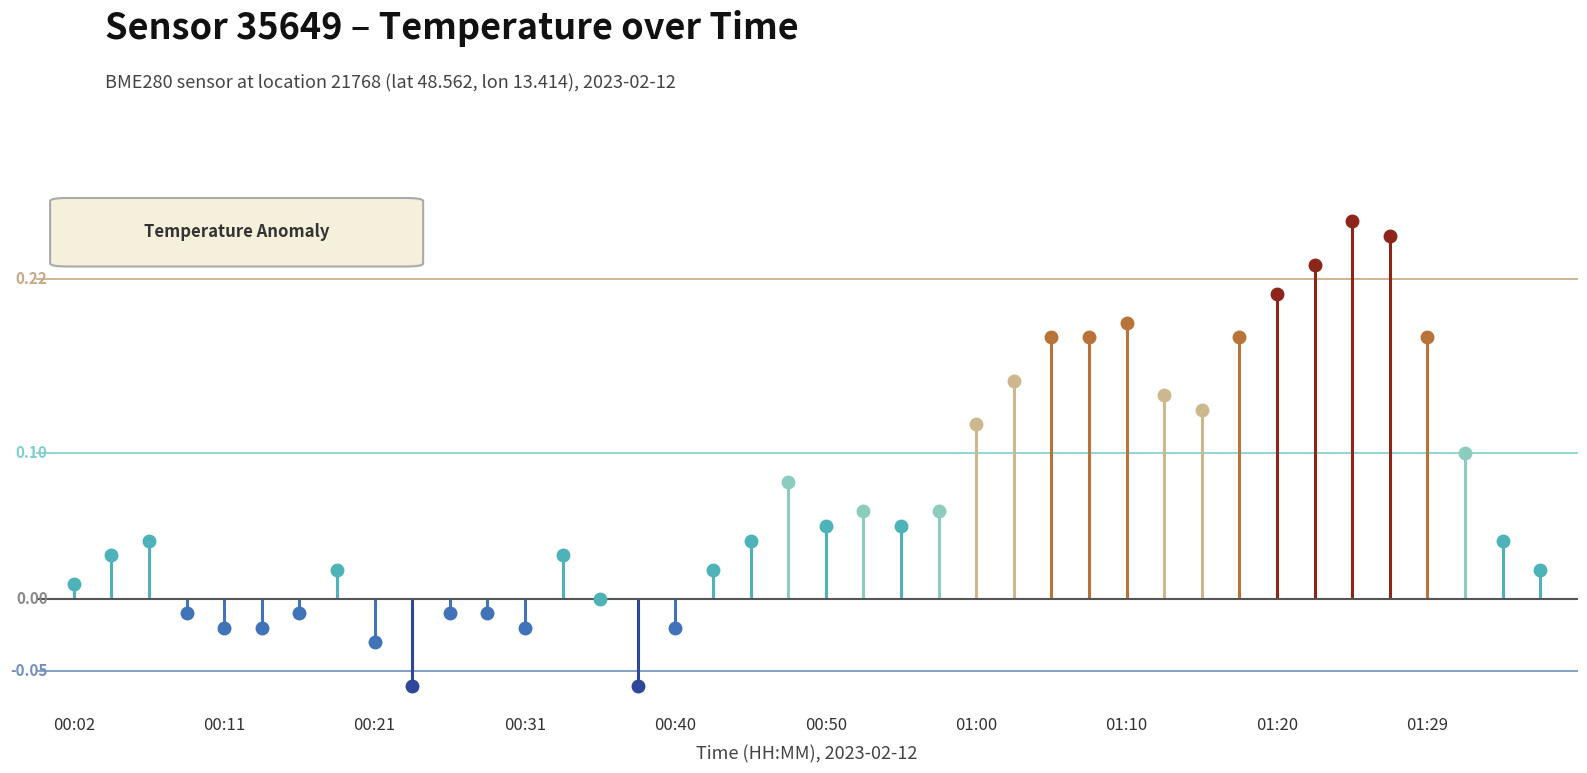

Rank the categories by value from highest to lowest.

01:24, 01:27, 01:22, 01:20, 01:10, 01:05, 01:07, 01:17, 01:29, 01:02, 01:12, 01:15, 01:00, 01:32, 00:48, 00:53, 00:58, 00:50, 00:55, 00:06, 00:45, 01:34, 00:04, 00:33, 00:19, 00:43, 01:37, 00:02, 00:36, 00:09, 00:16, 00:26, 00:28, 00:11, 00:14, 00:31, 00:40, 00:21, 00:23, 00:38